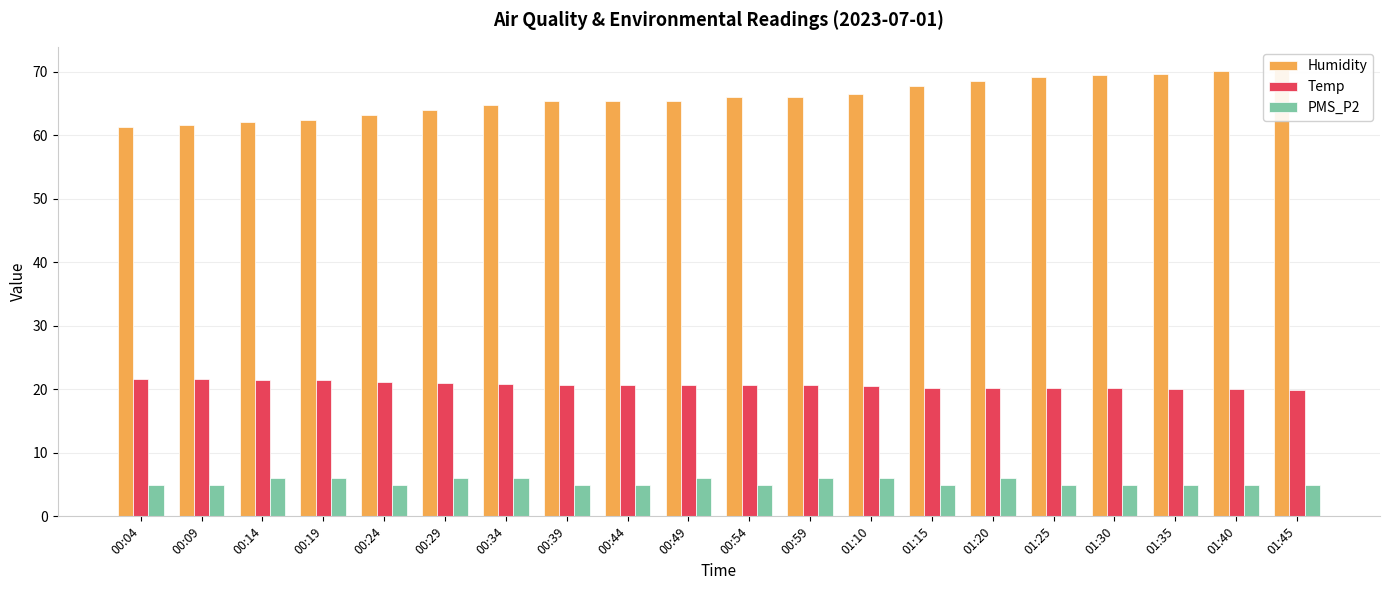

The value of Humidity at 00:39 is 65.3. True or false?

True